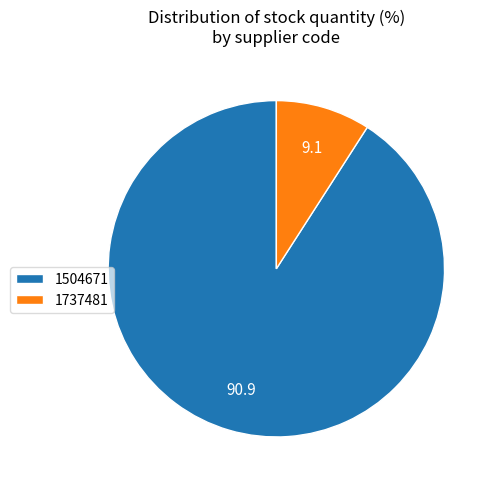

Is the sum of 1504671 and 1737481 greater than half?

Yes